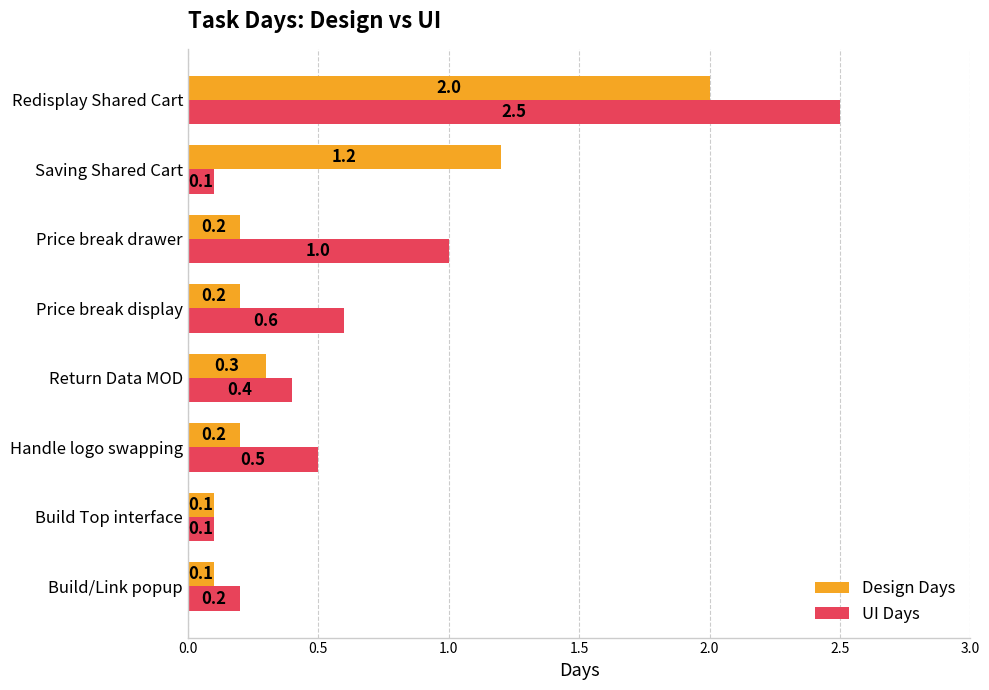

What is the total value across all series at Handle logo swapping?

0.7